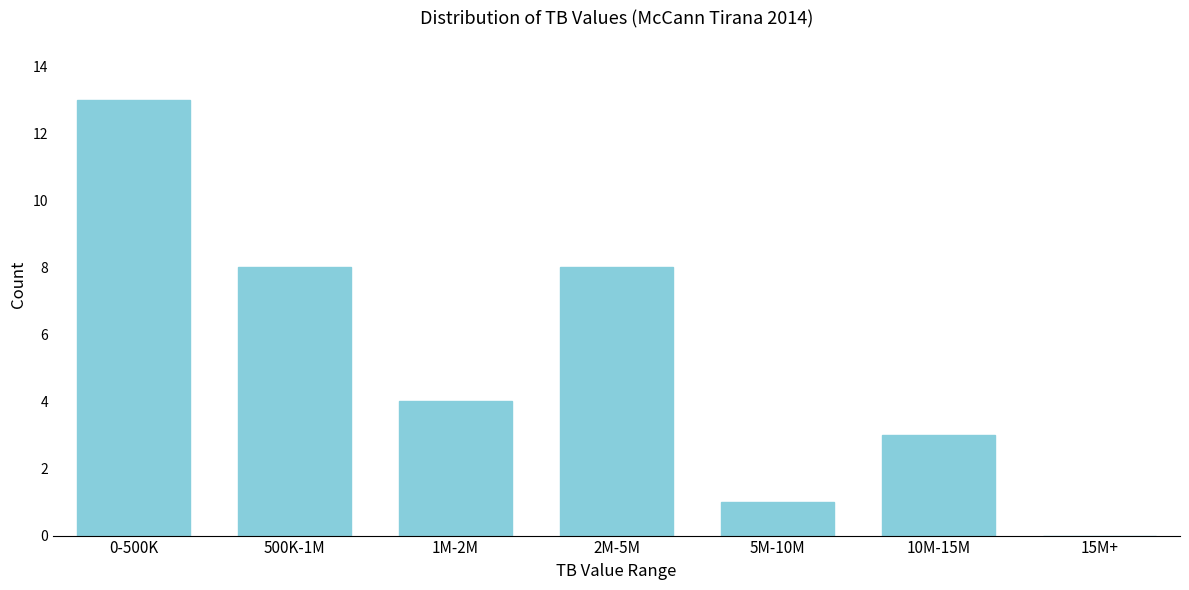

Reading left to right, extract all data points from this chart.

0-500K=13	500K-1M=8	1M-2M=4	2M-5M=8	5M-10M=1	10M-15M=3	15M+=0